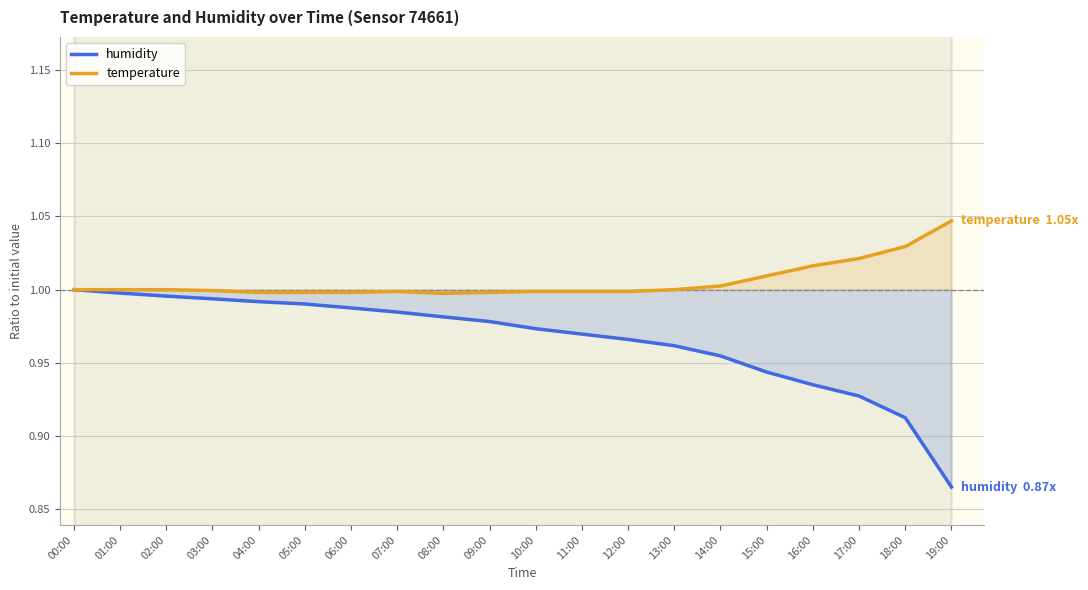

Is the value of temperature at 11:00 greater than the value of humidity at 15:00?

Yes